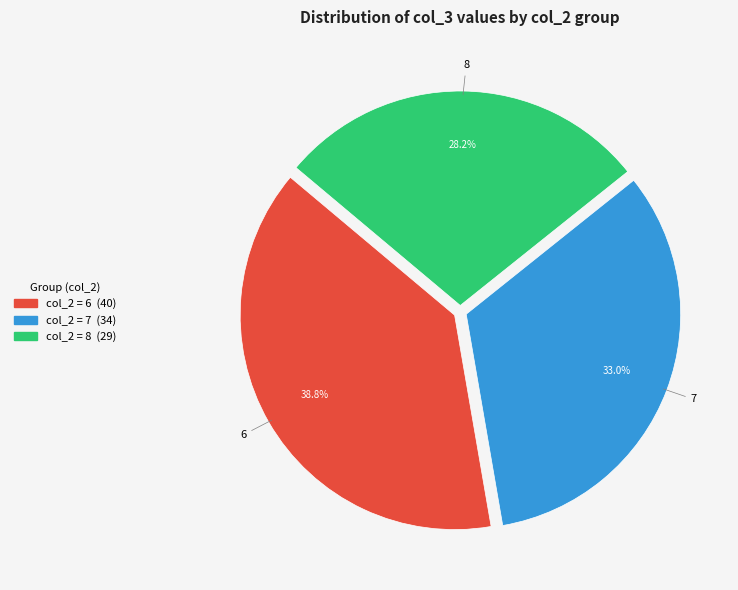

Which category has the biggest portion of the pie?

6